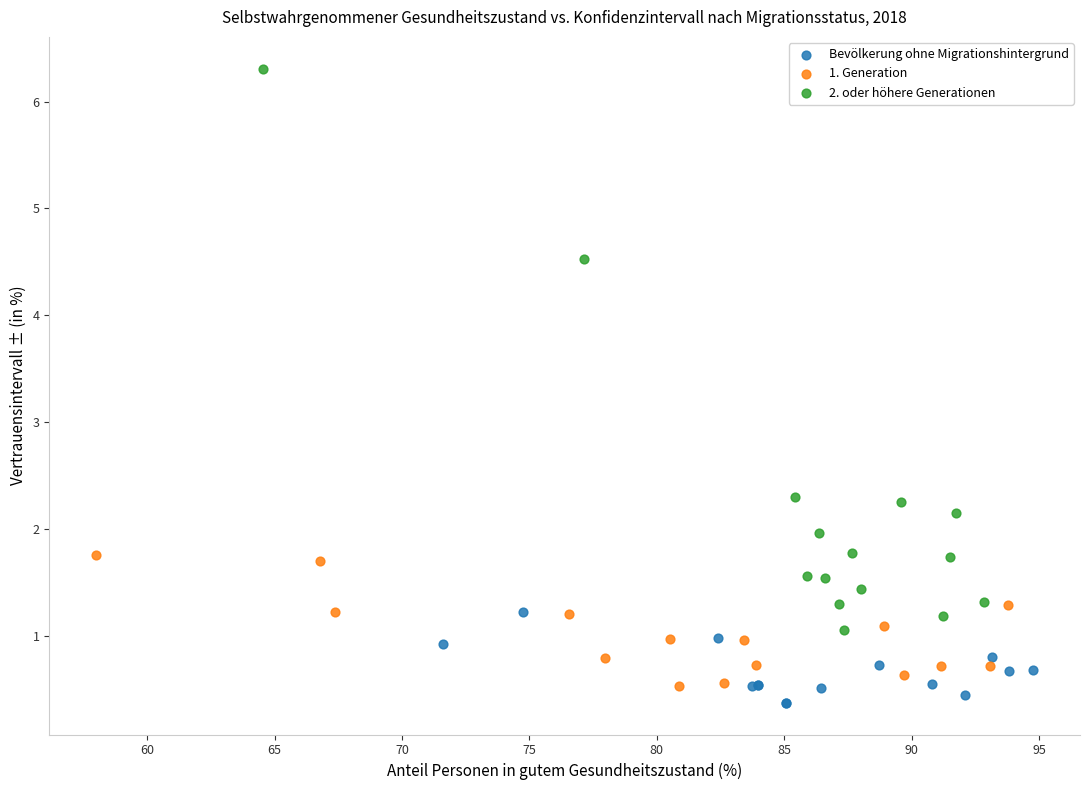

Which series contains the lowest Y value?

Bevölkerung ohne Migrationshintergrund